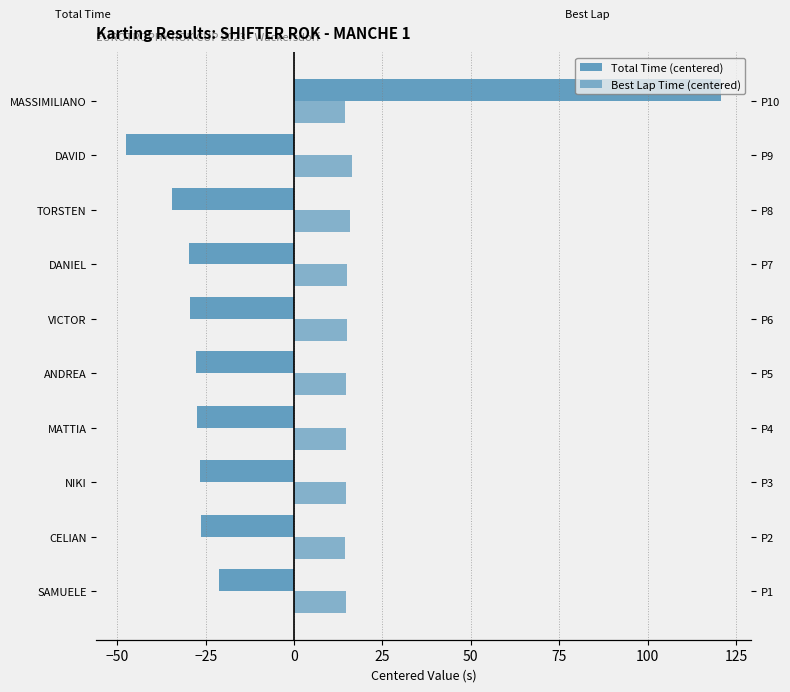

How many groups of bars are there?

10